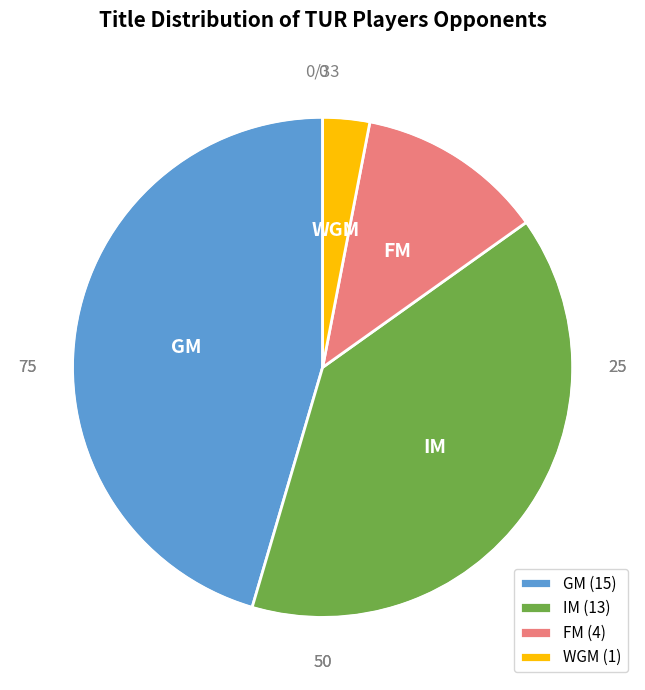

Which has a higher value, IM or GM?

GM